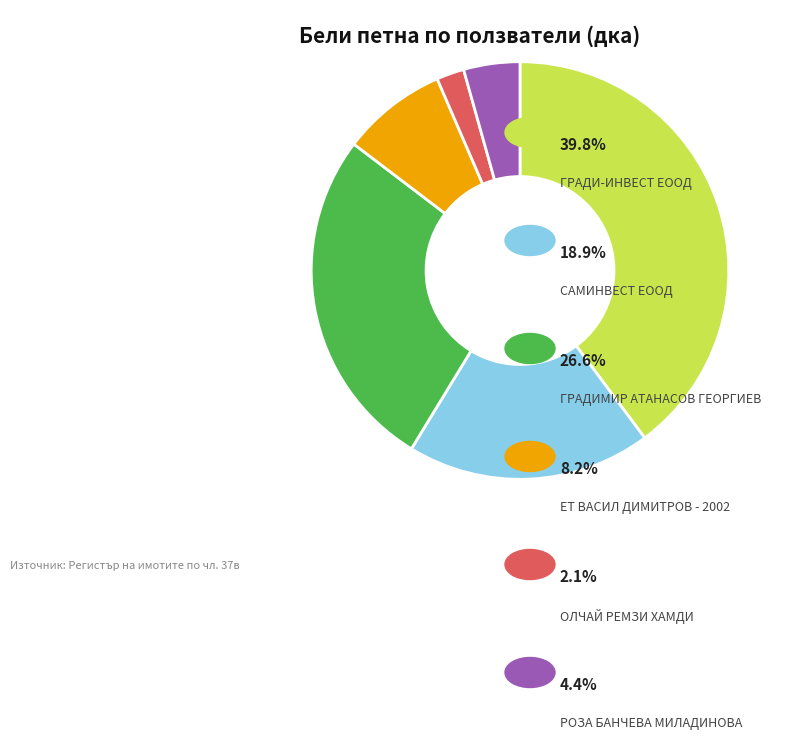

How many slices are in this pie chart?

6